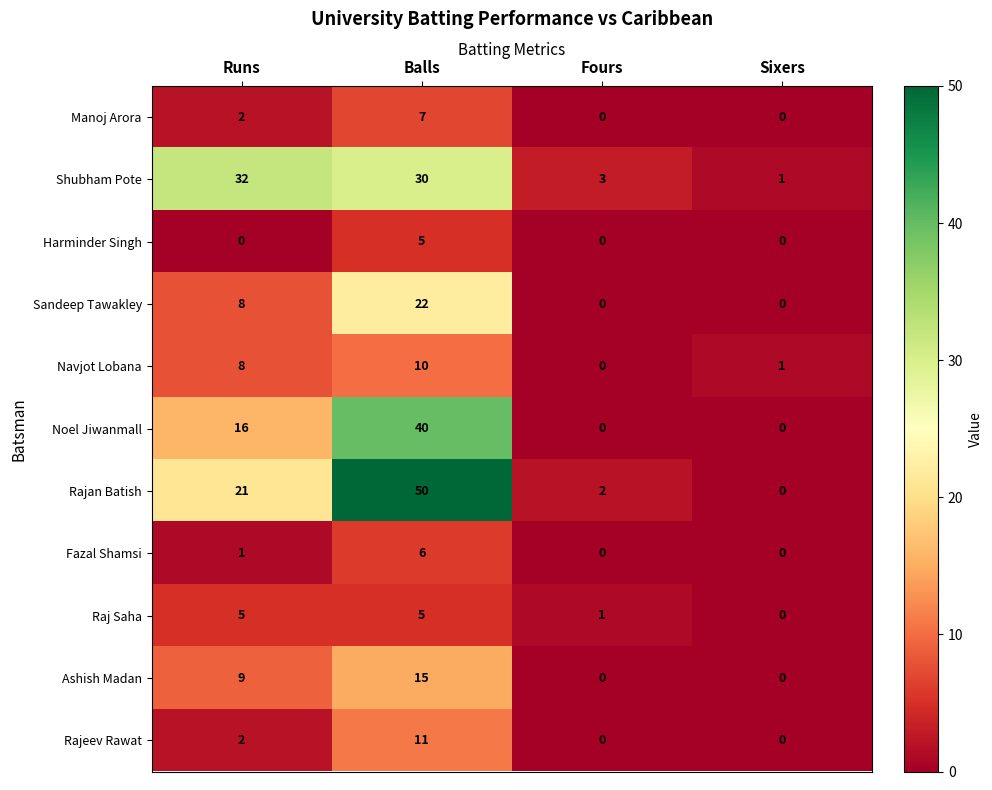

What value does the Noel Jiwanmall series have at Balls?

40